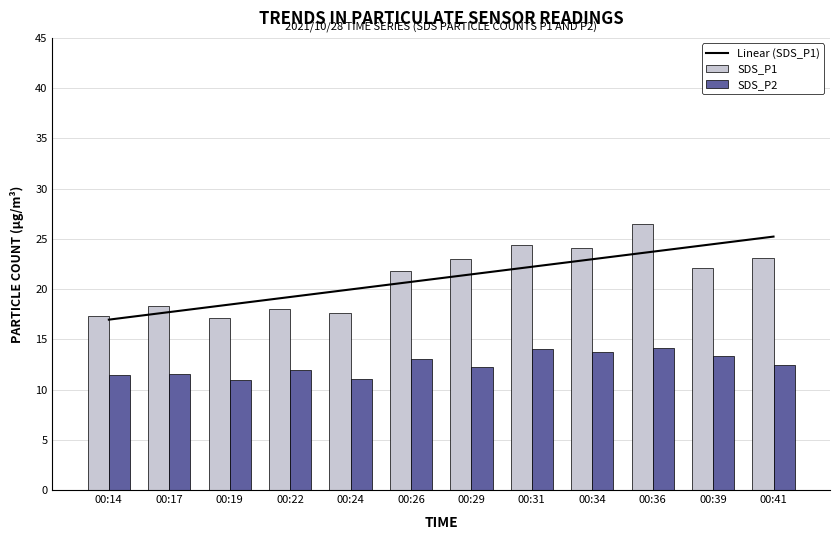

Is the value of SDS_P2 at 00:36 greater than the value of SDS_P1 at 00:17?

No